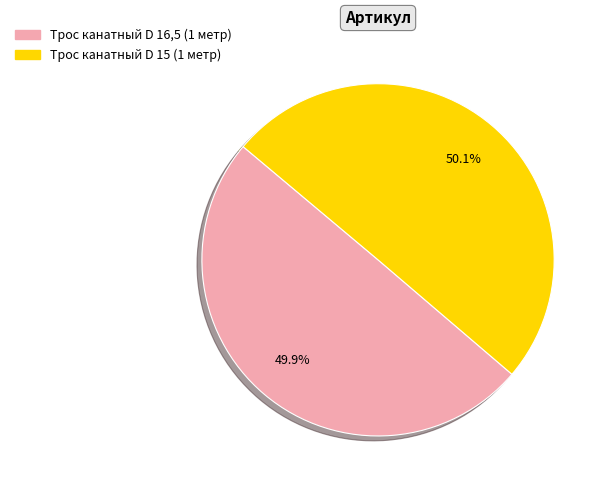

Does any single category account for the majority?

Yes